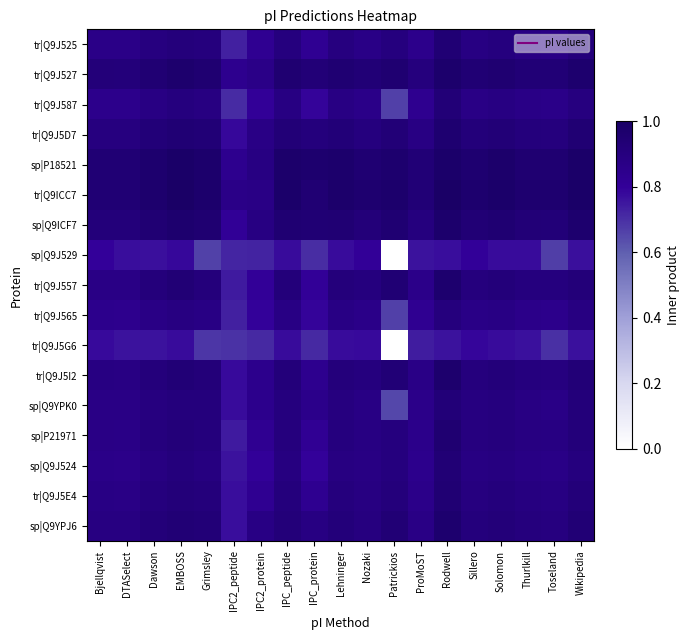

What is the total value across all series at IPC_peptide?

15.4